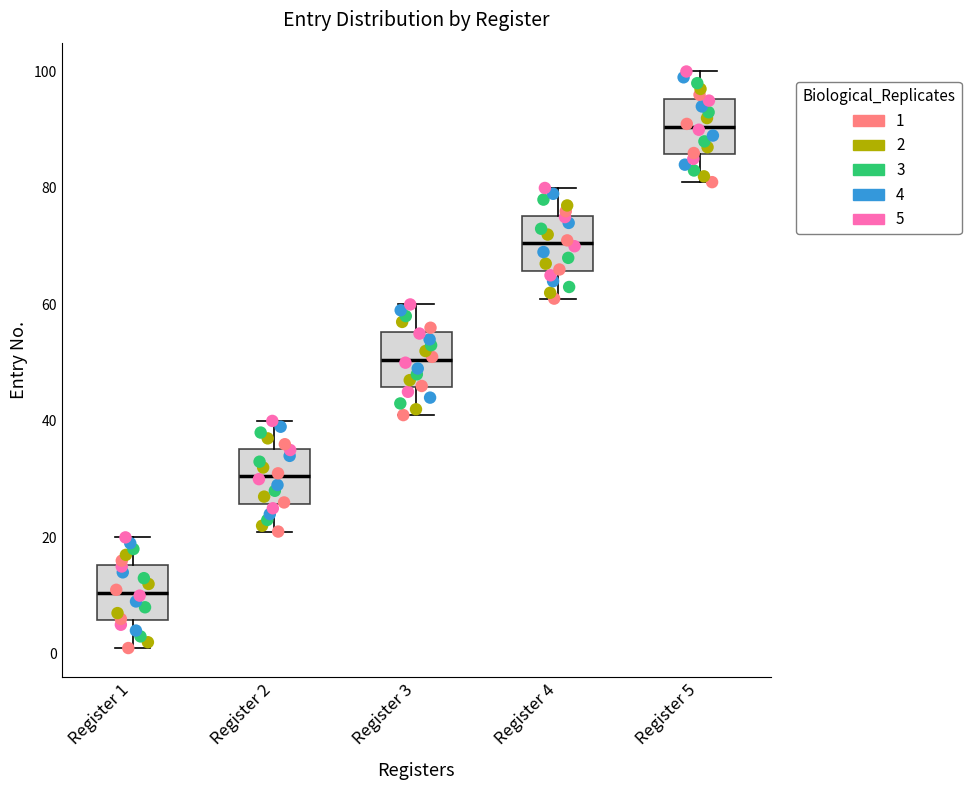

Which box has the highest median line?

Register 5